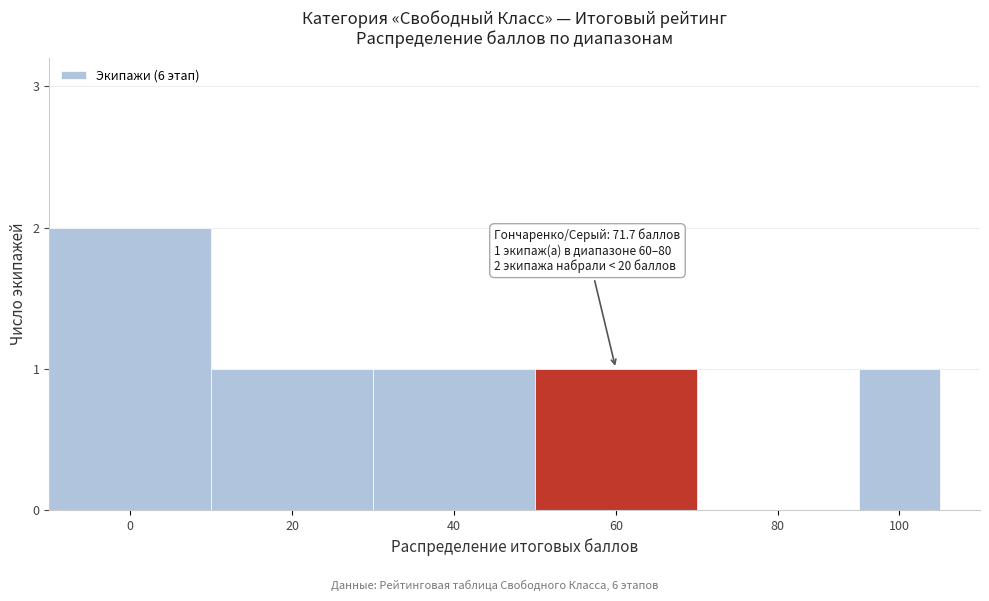

Reading left to right, list all the values displayed in this chart.

0=2	20=1	40=1	60=1	80=0	100=1